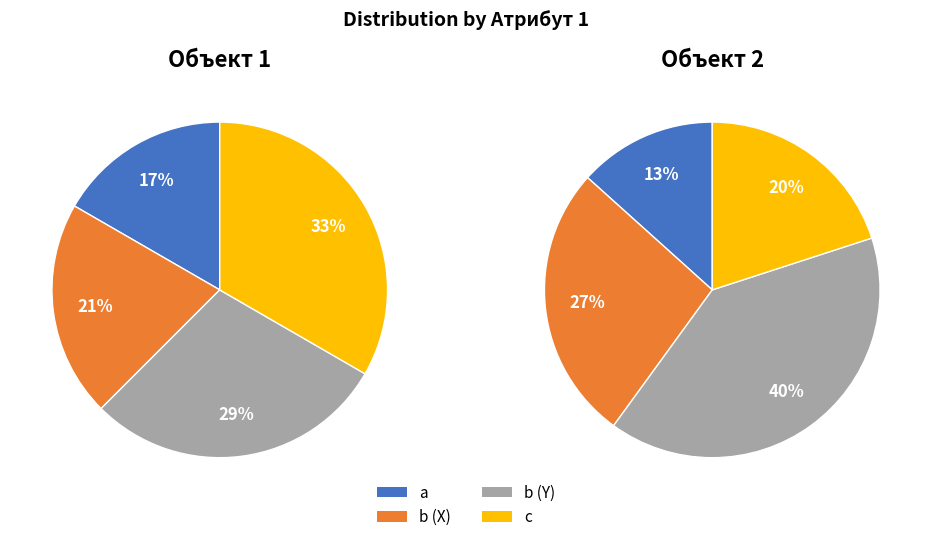

What is the total percentage of c and b (X)?

54.2%